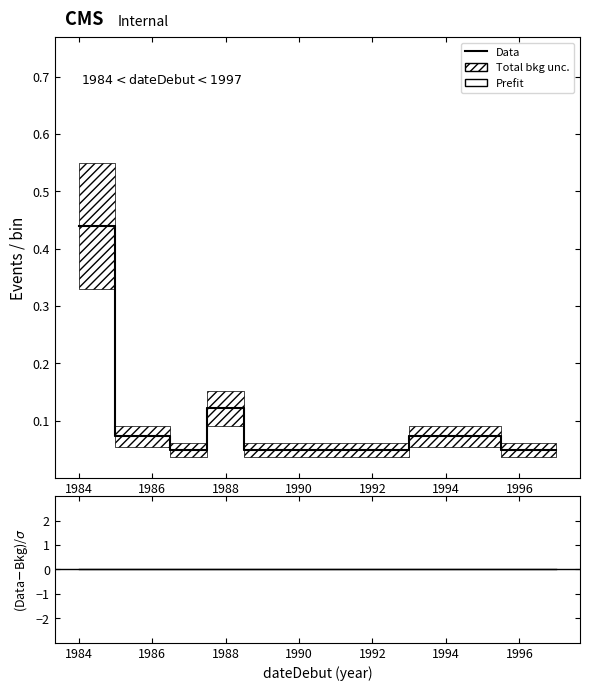

Reading right to left, extract all data points from this chart.

Prefit: 0.0	0.1	0.0	0.0	0.0	0.0	0.1	0.0	0.1	0.4
Data: 0.0	0.1	0.0	0.0	0.0	0.0	0.1	0.0	0.1	0.4
(Data-Bkg)/sigma: 0.0	0.0	0.0	0.0	0.0	0.0	0.0	0.0	0.0	0.0